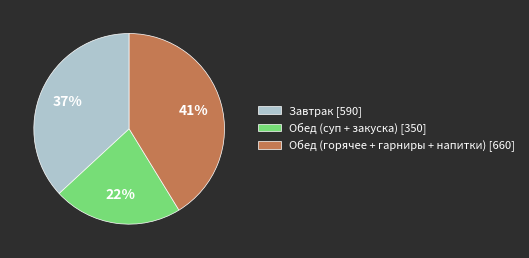

Is there a majority slice in this chart?

No